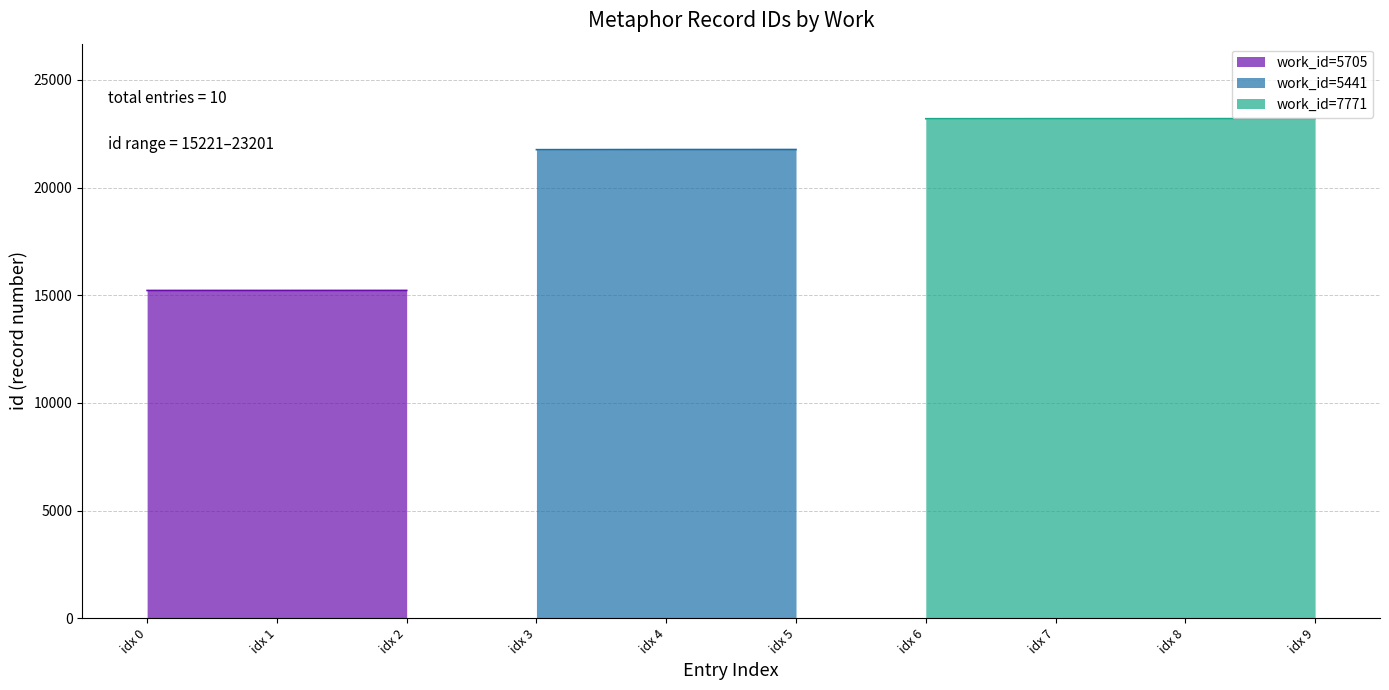

List the labels in order of value, smallest first.

5705, 5705, 5705, 5441, 5441, 5441, 7771, 7771, 7771, 7771